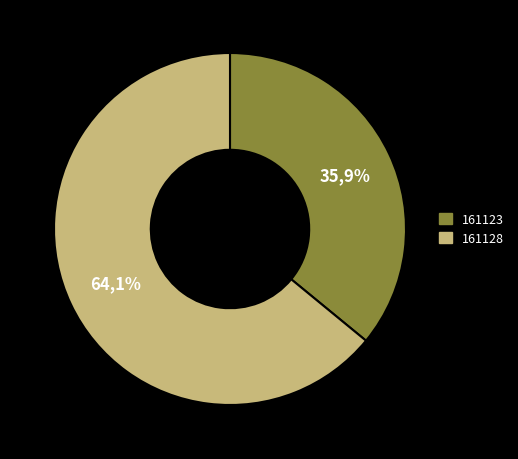

What is the total percentage of 161123 and 161128?

100.0%